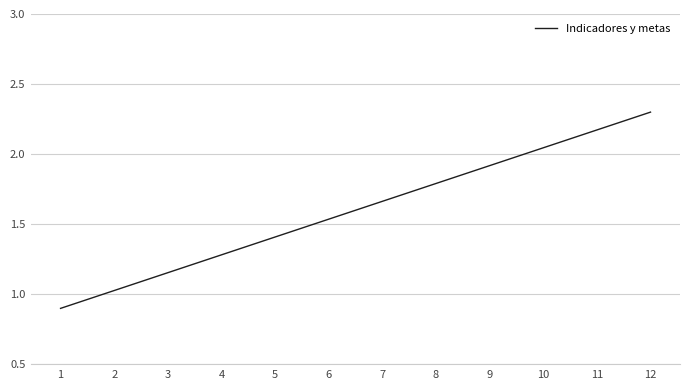

Count the number of data series in this chart.

1